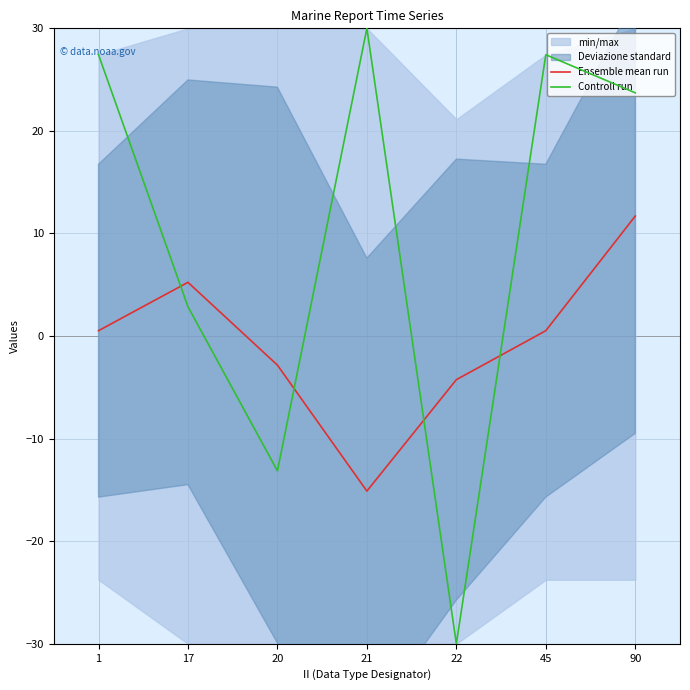

At which label is Controll run closest to 0?

17